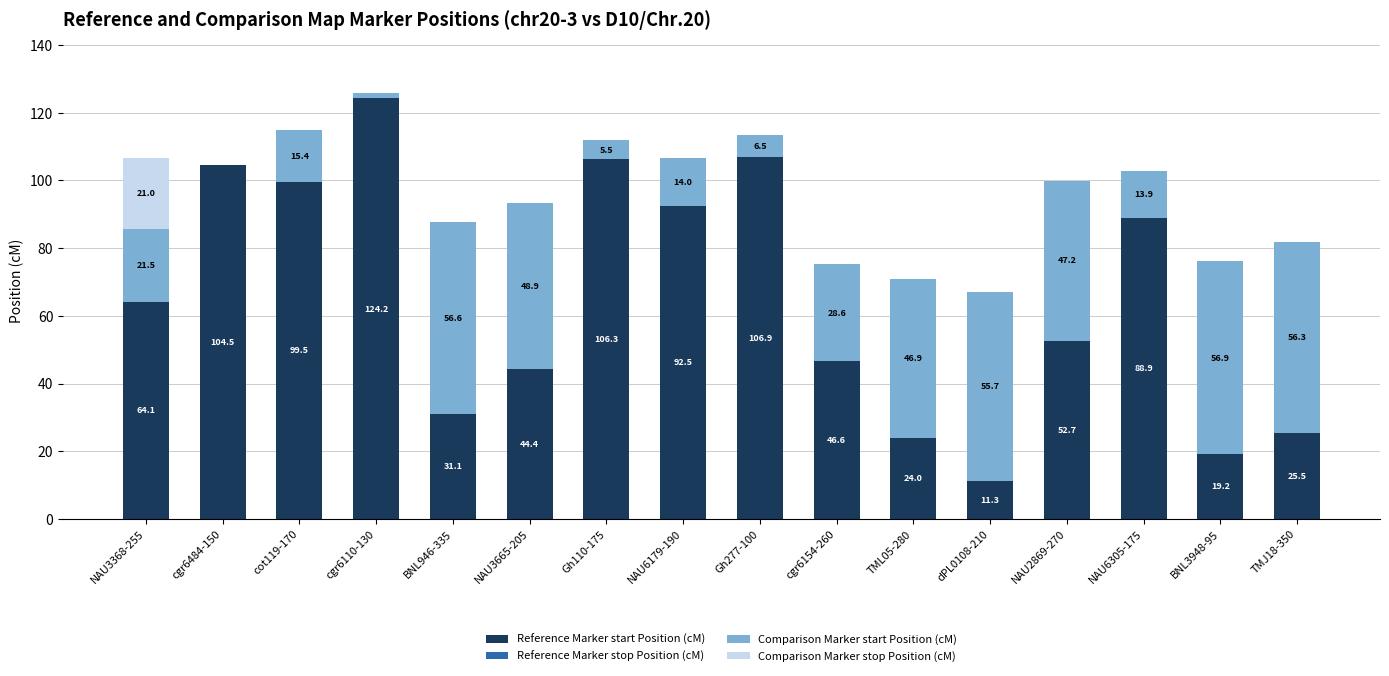

What is the sum of all Reference Marker start Position (cM) values?

1041.7